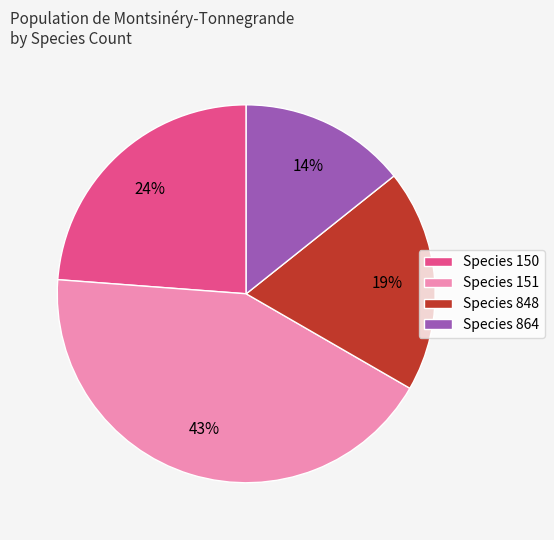

To the nearest percent, what percentage of the pie is Species 150?

24%